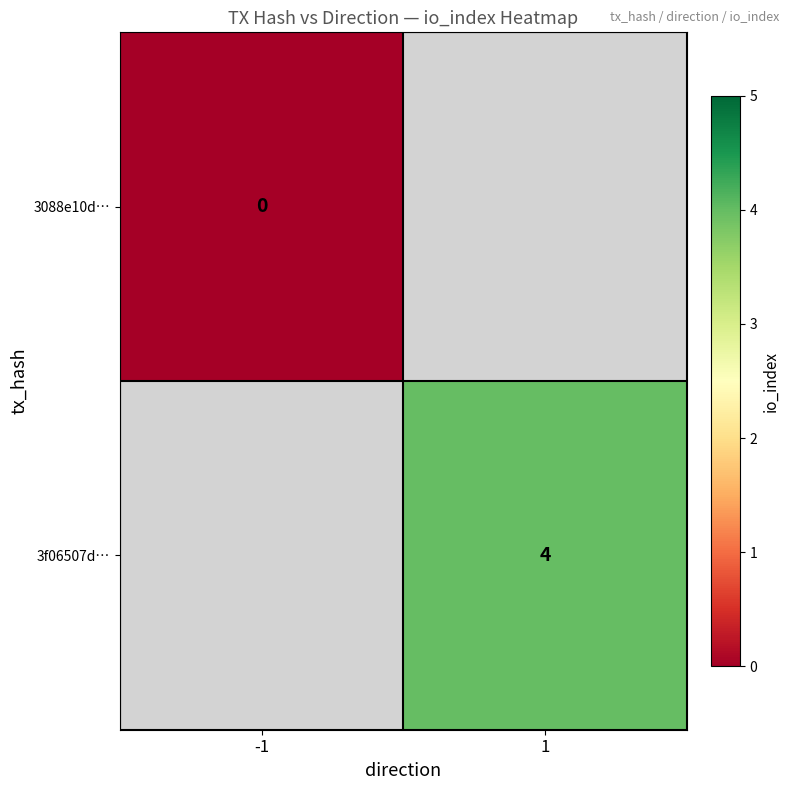

The value of 3f06507d… at 1 is 7. True or false?

False